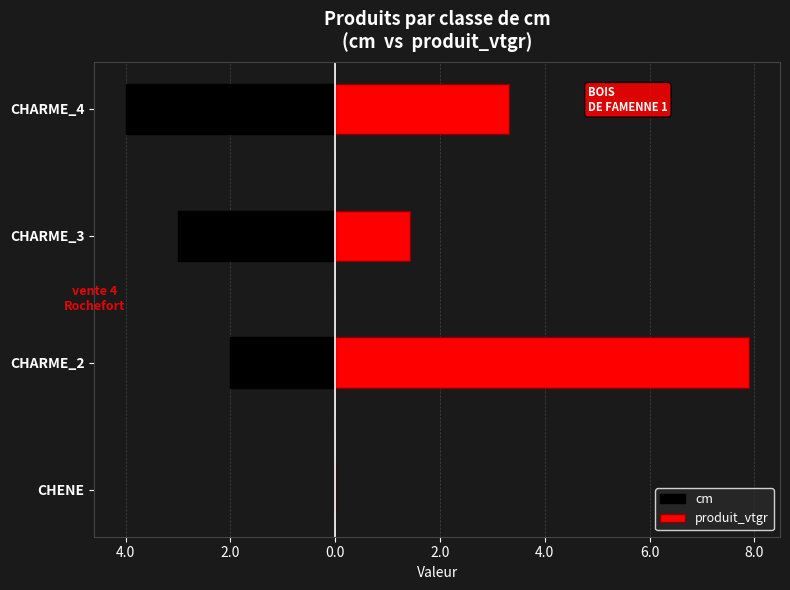

Reading right to left, list all the values displayed in this chart.

cm: -4.0	-3.0	-2.0	0.0
produit_vtgr: 3.3	1.4	7.9	0.0